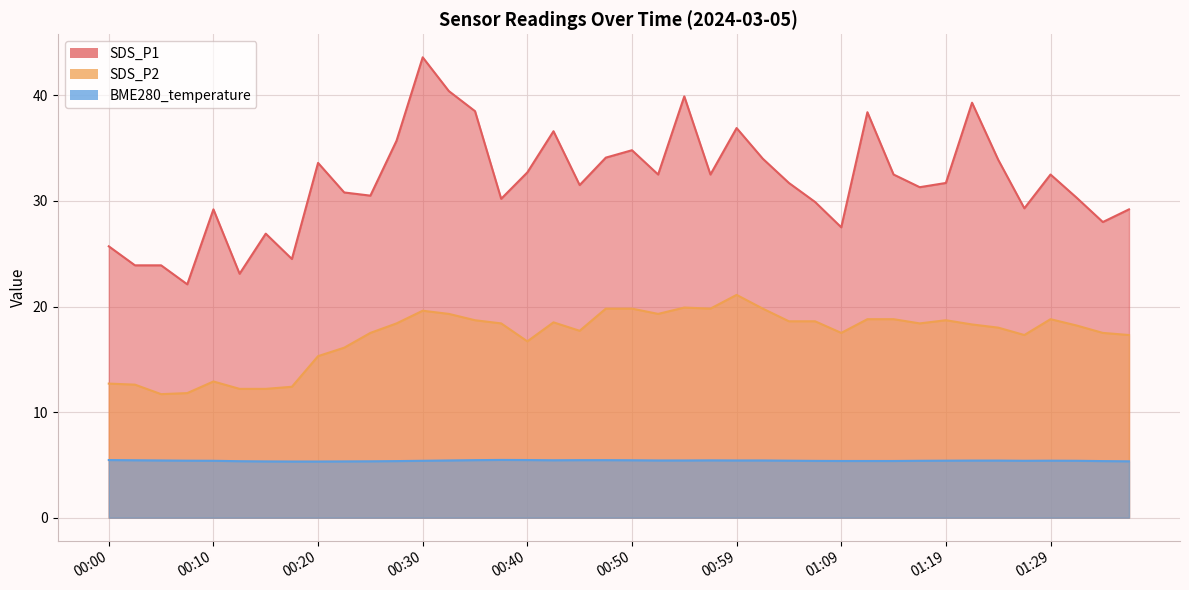

Which series has the largest total across all categories?

SDS_P1